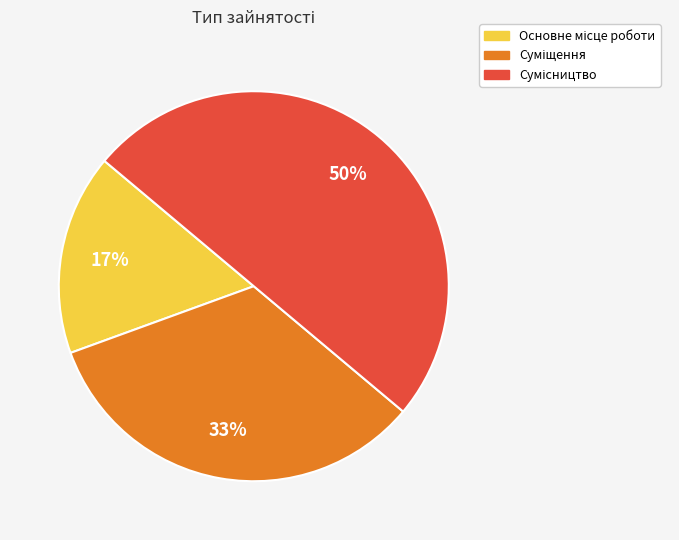

How many slices are in this pie chart?

3